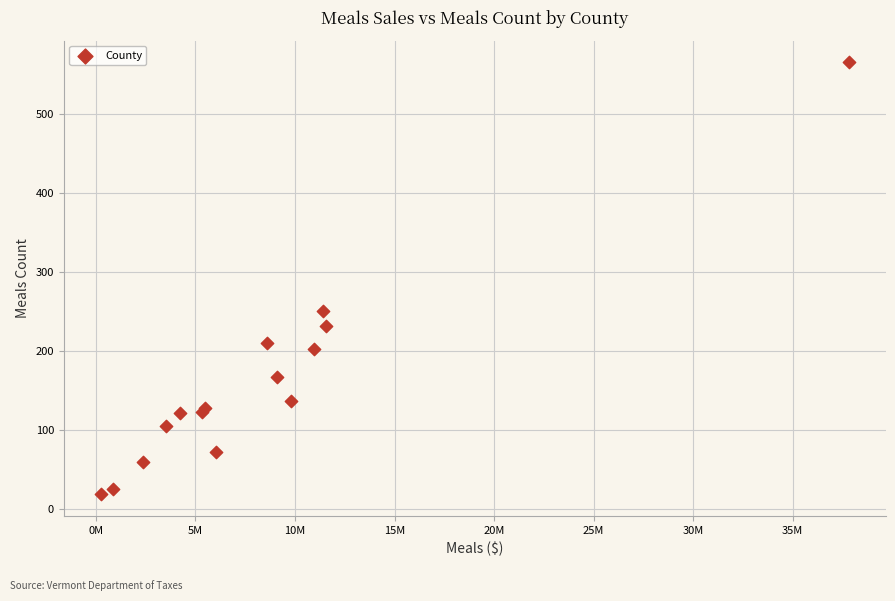

What Y value in the scatter plot is closest to 292?

250